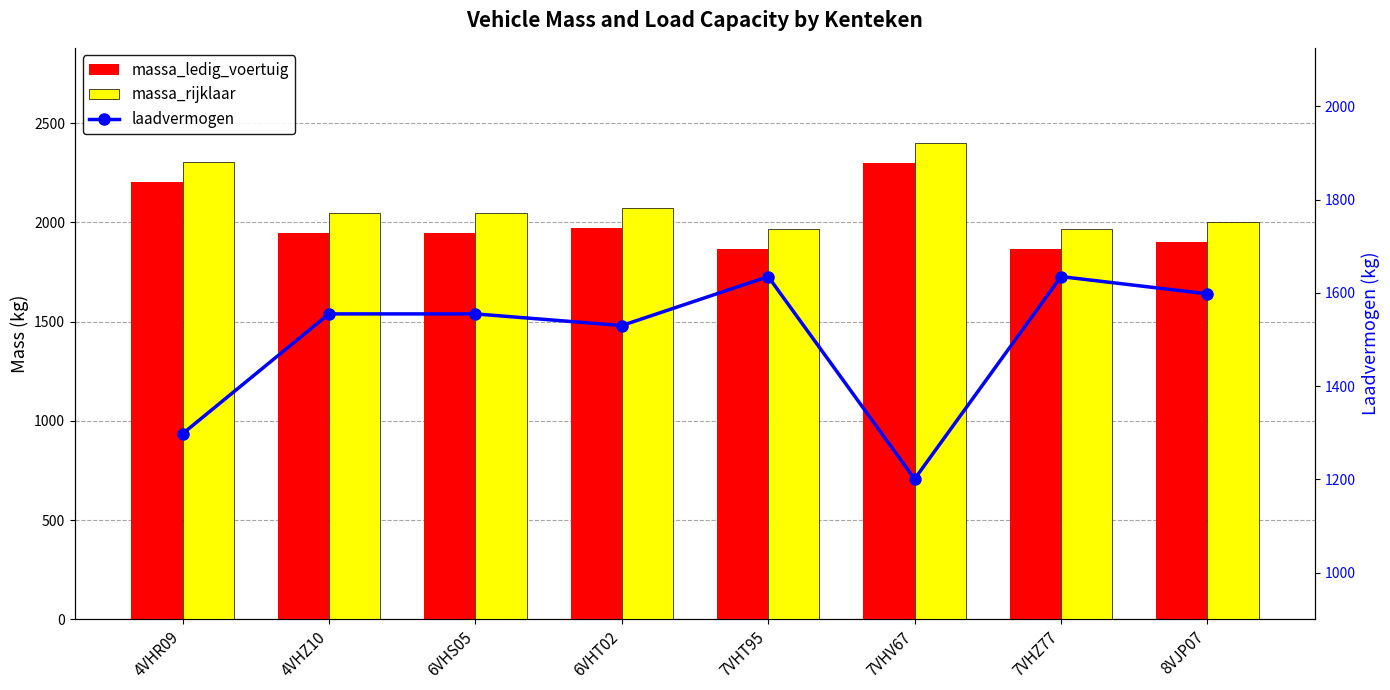

Does the chart contain any negative values?

No